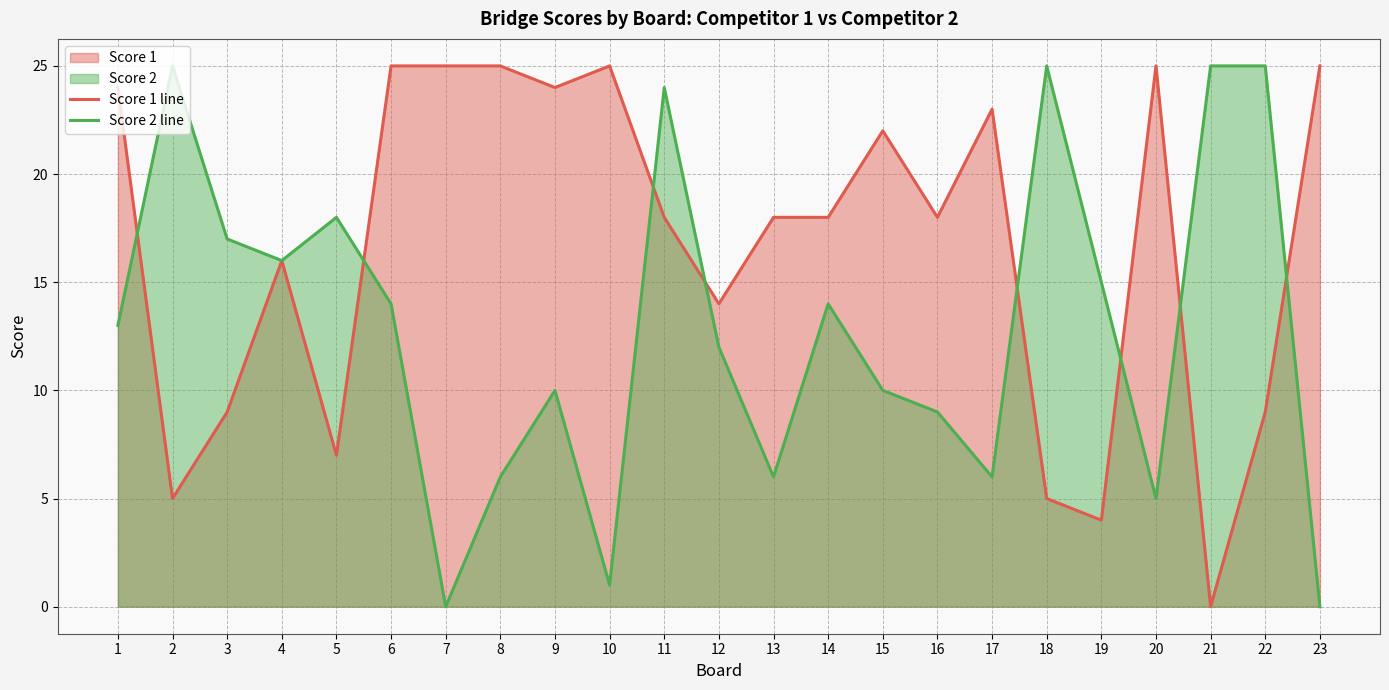

At which category is the sum across all series the highest?

11